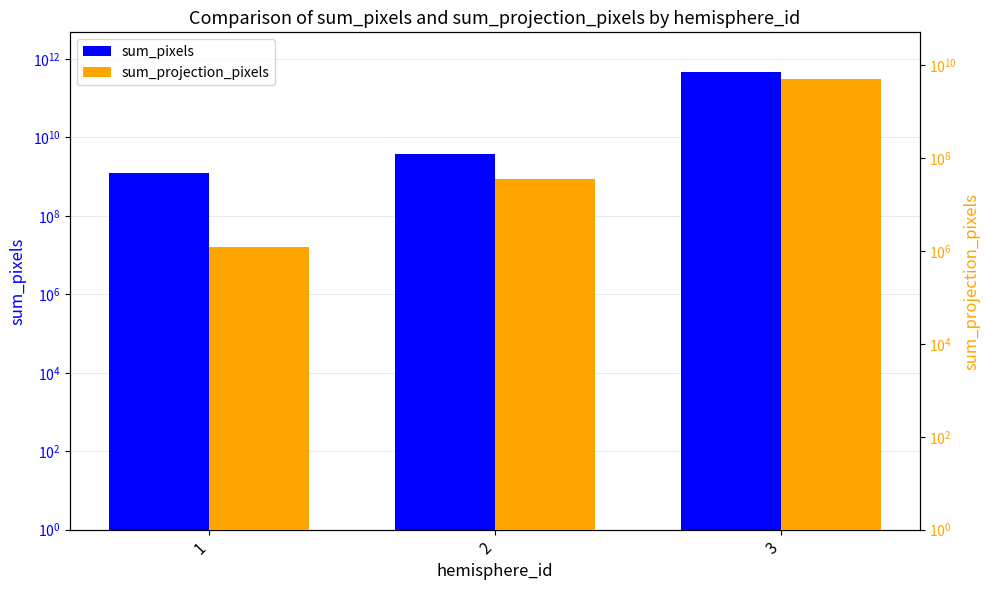

What is the average value of the sum_projection_pixels series?

1701995687